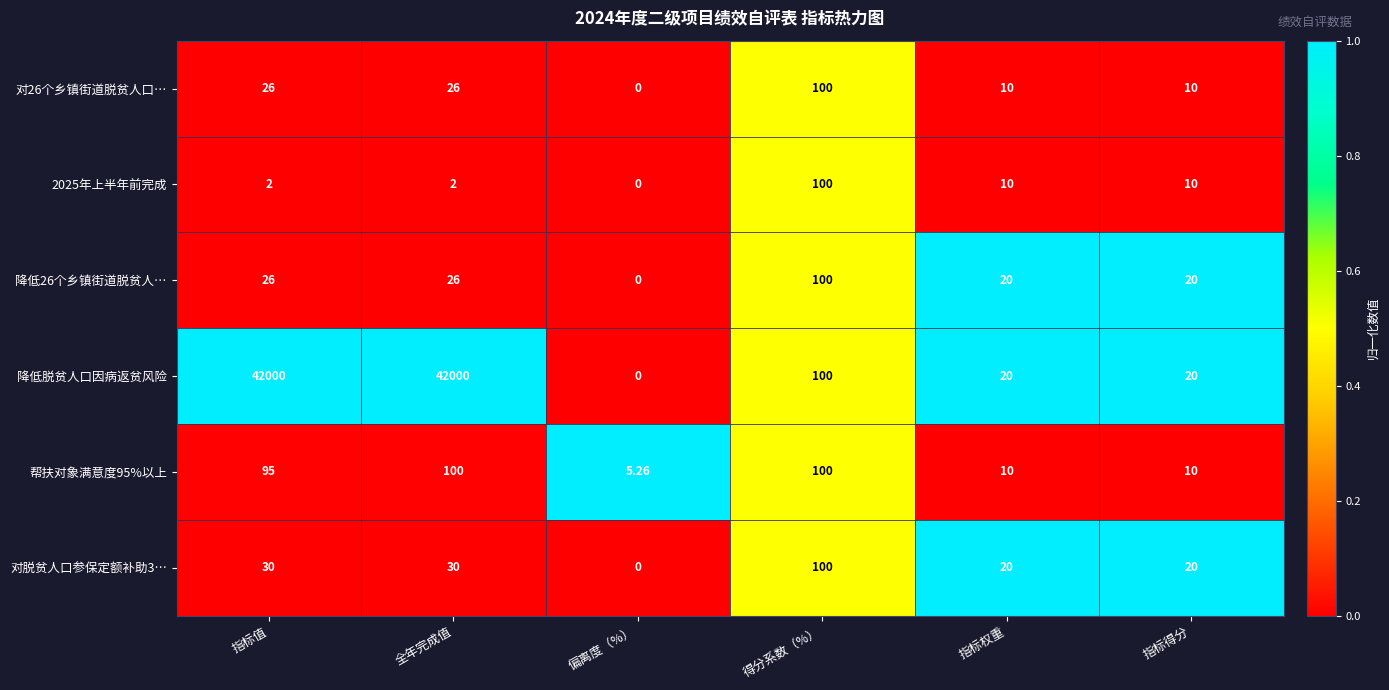

Which category has the lowest value in the 帮扶对象满意度95%以上 series?

偏离度（%）